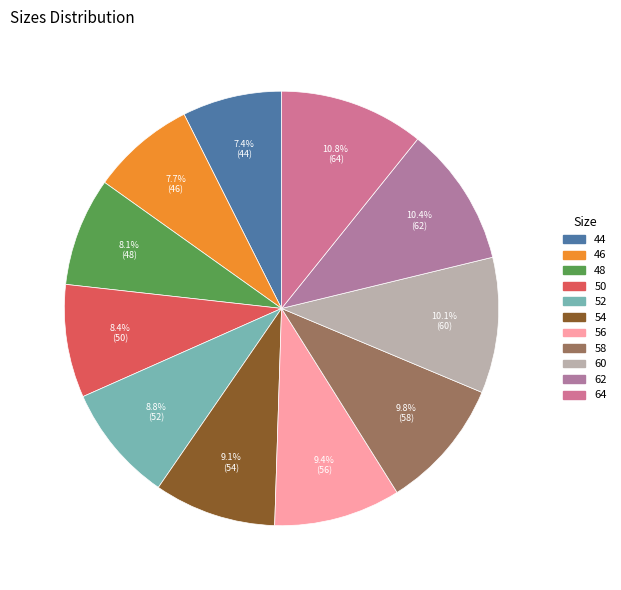

How many slices are in this pie chart?

11